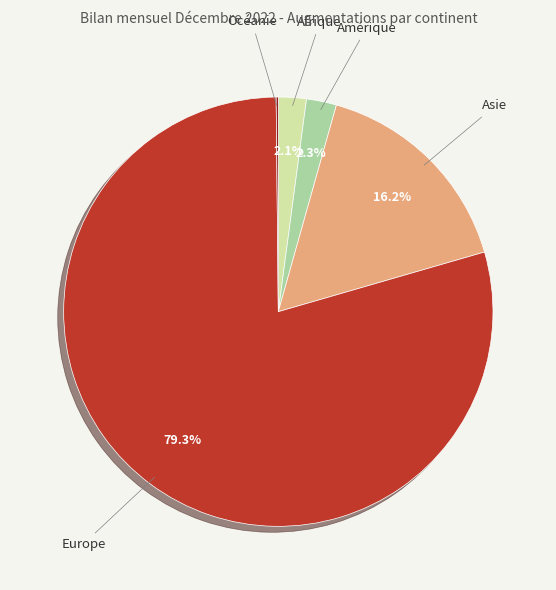

To the nearest percent, what is the combined percentage of Europe and Amérique?

82%